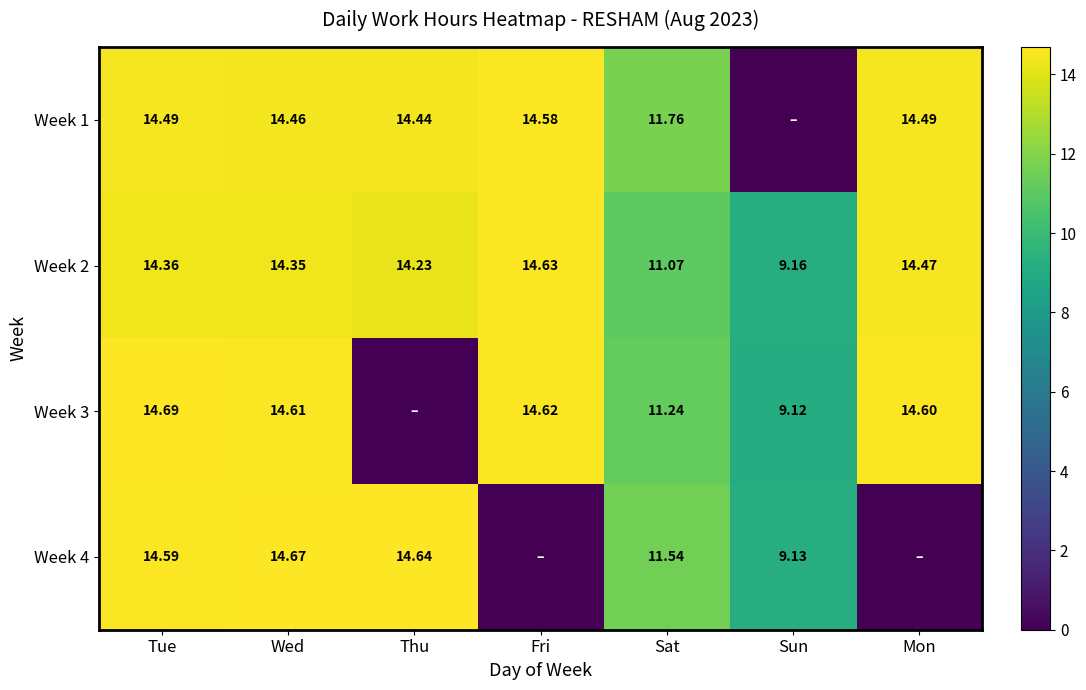

What is the greatest value displayed?

14.7